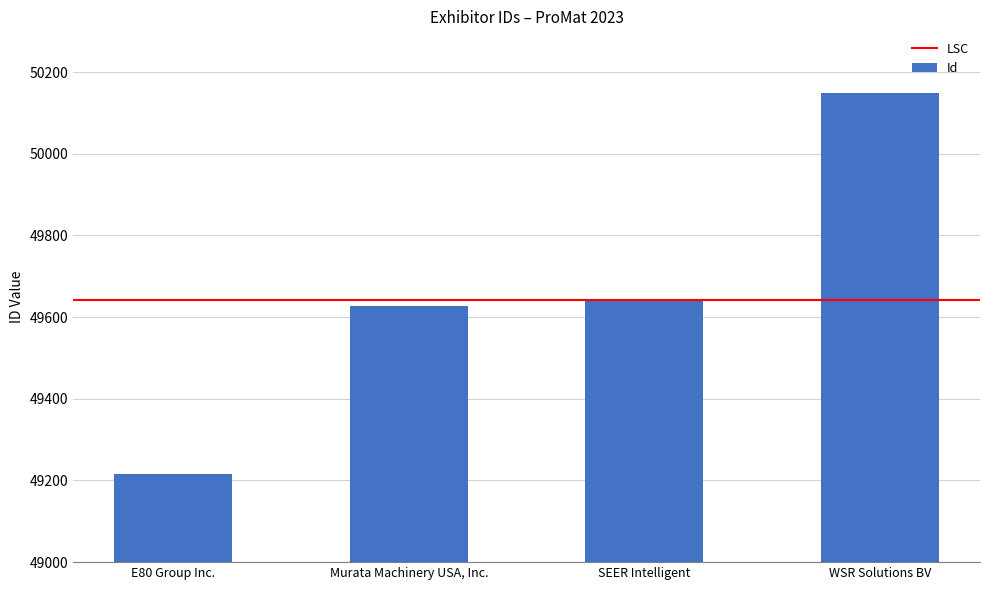

How many data points are less than 49643?

2